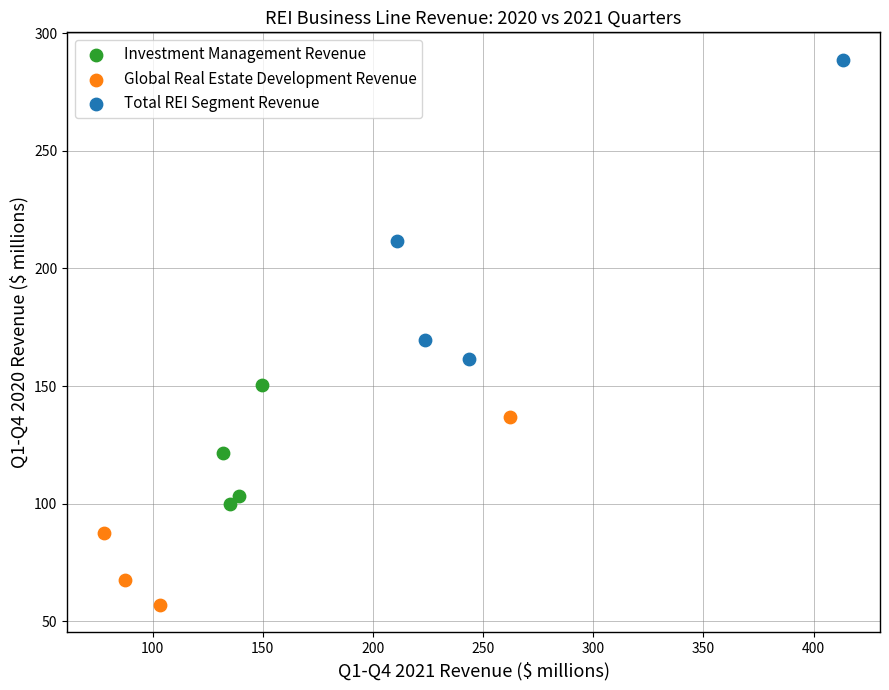

What are all the series names shown in the legend?

Investment Management Revenue, Global Real Estate Development Revenue, Total REI Segment Revenue